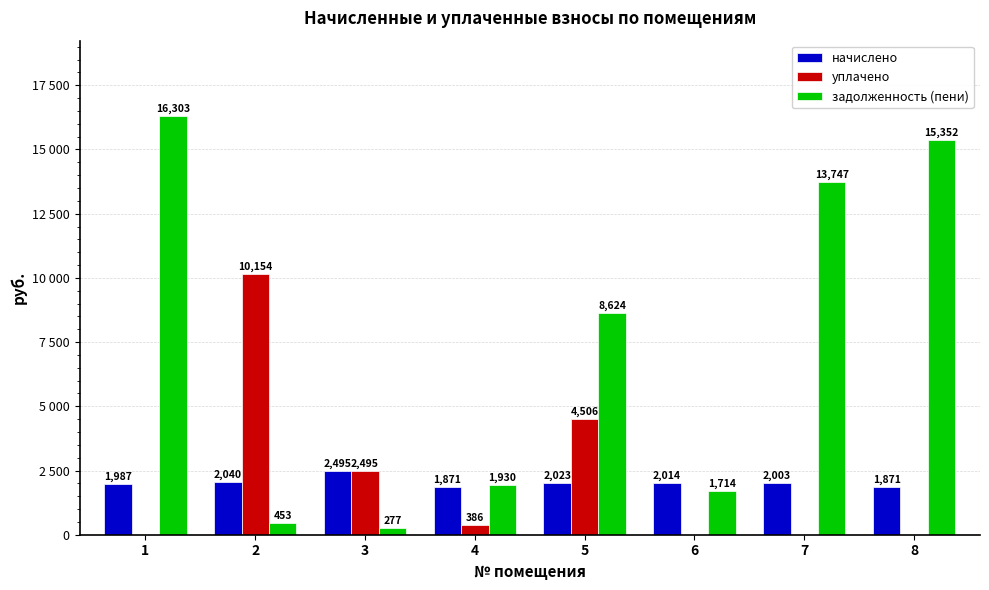

At which category is the sum across all series the highest?

1